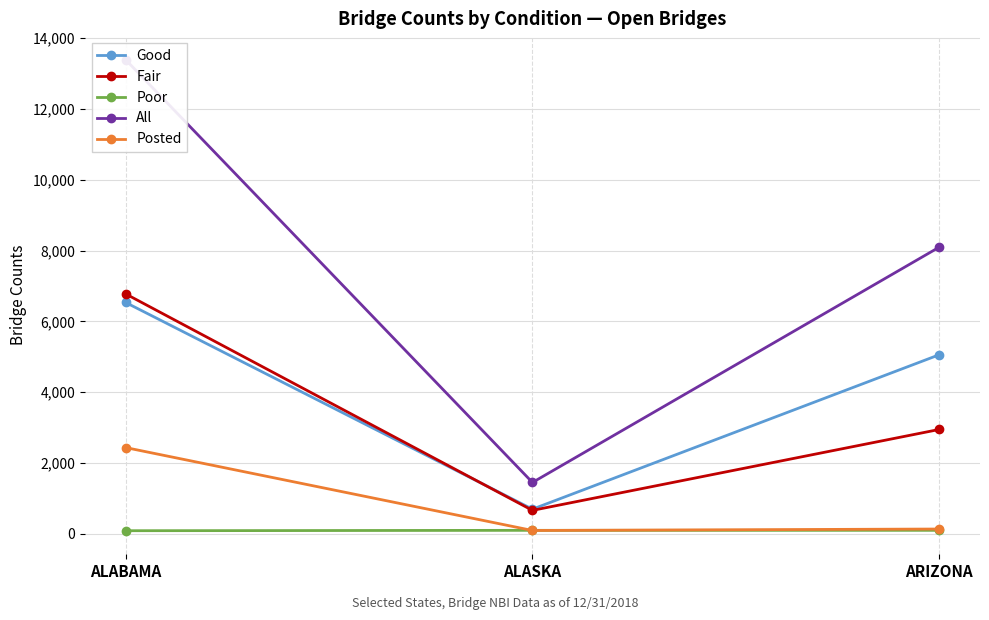

Which has a higher value, ARIZONA or ALASKA?

ARIZONA